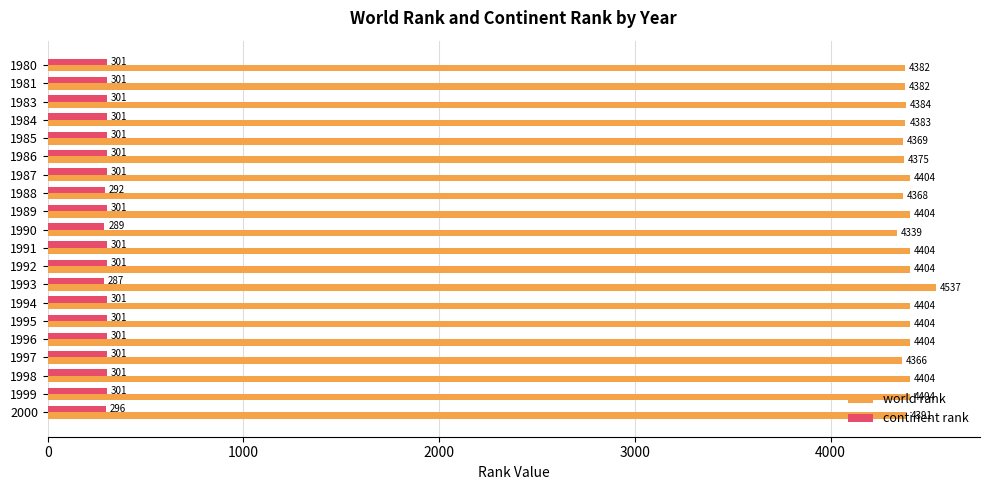

At which label does world rank reach its minimum?

1990